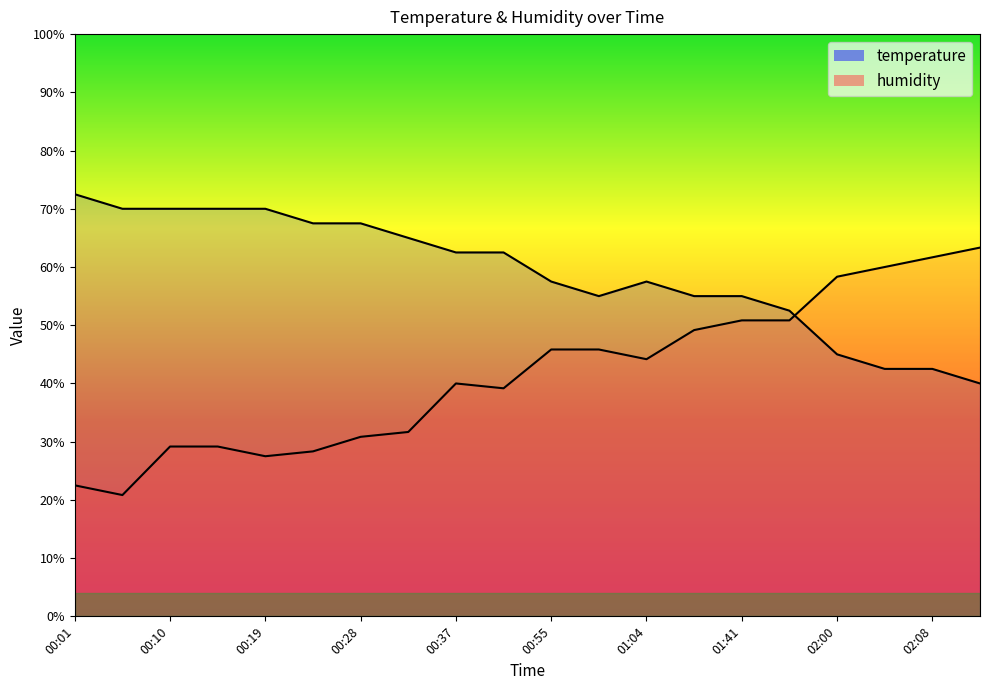

Which category has the lowest value in the humidity series?

00:06